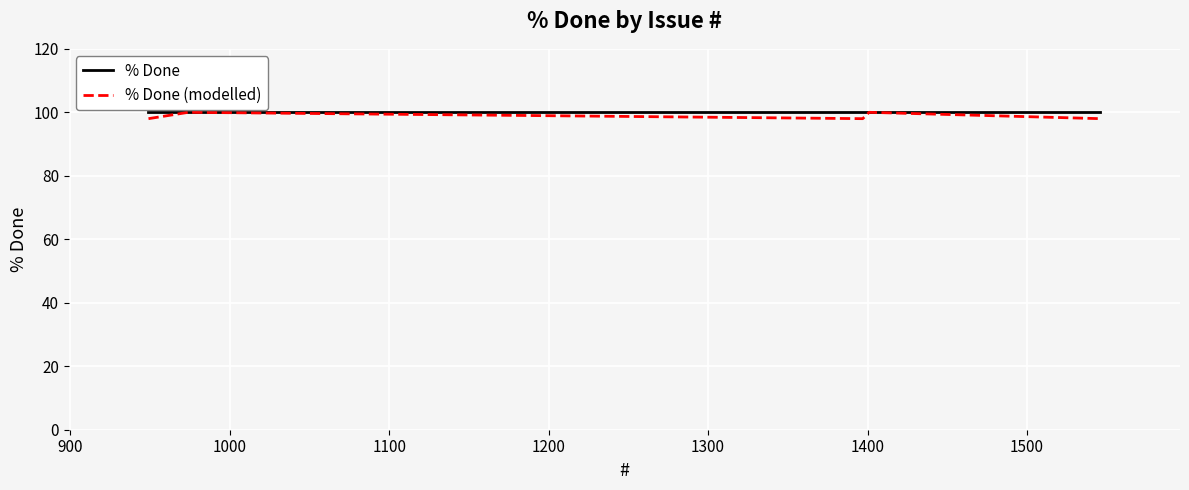

Which series has the largest total across all categories?

% Done